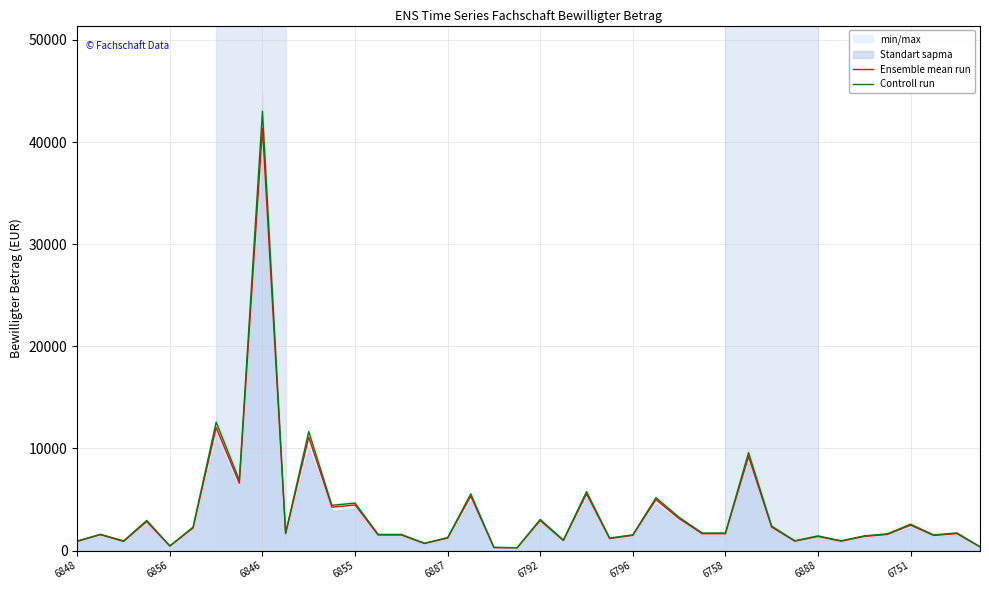

What is the highest value of the Ensemble mean run series?

41350